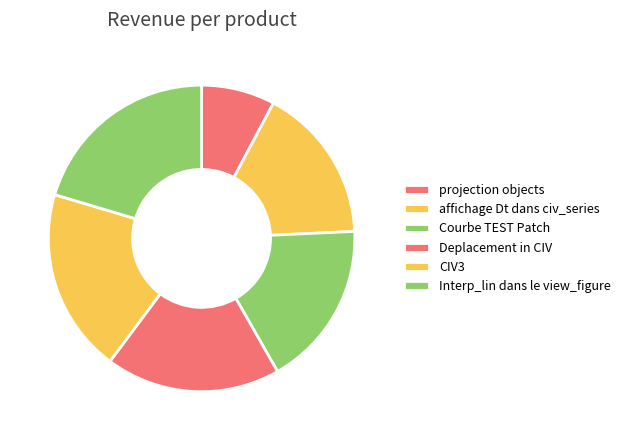

Combined, do Deplacement in CIV and Interp_lin dans le view_figure account for over 50%?

No